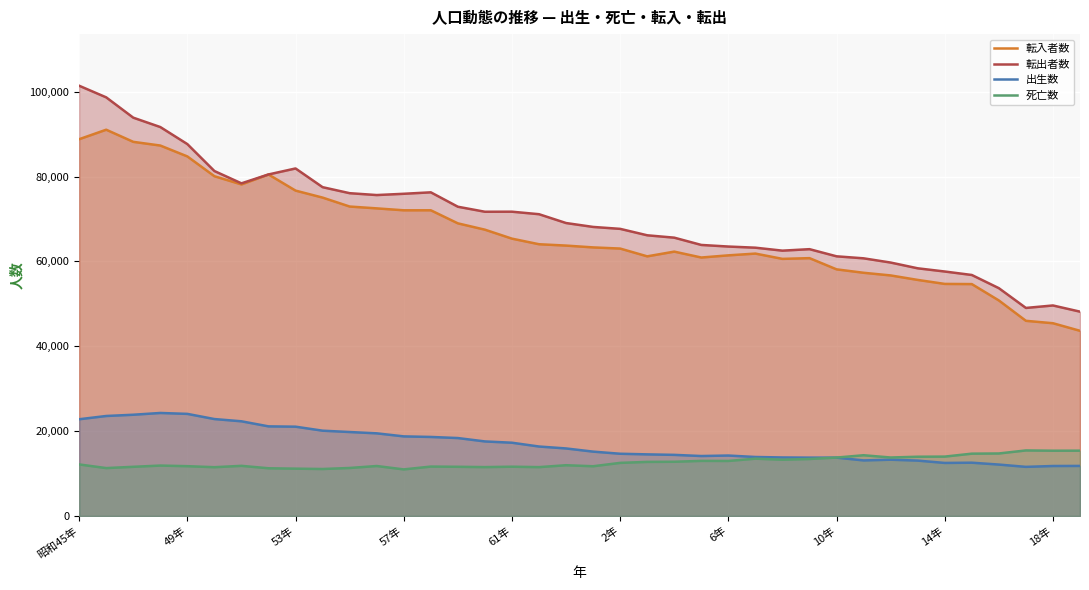

Which series has the largest range (max minus min)?

転出者数